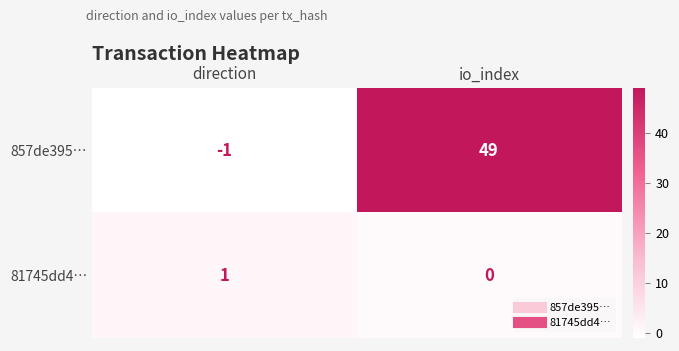

Rank the series by their average value, from lowest to highest.

81745dd4…, 857de395…